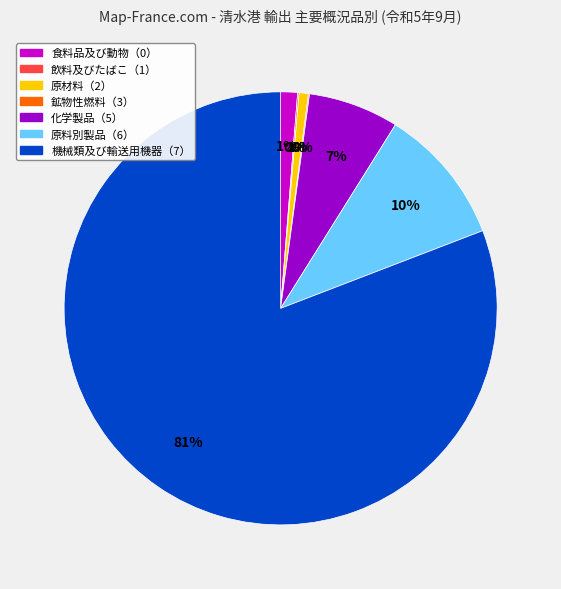

What percentage is the 化学製品（5） slice, to the nearest percent?

7%